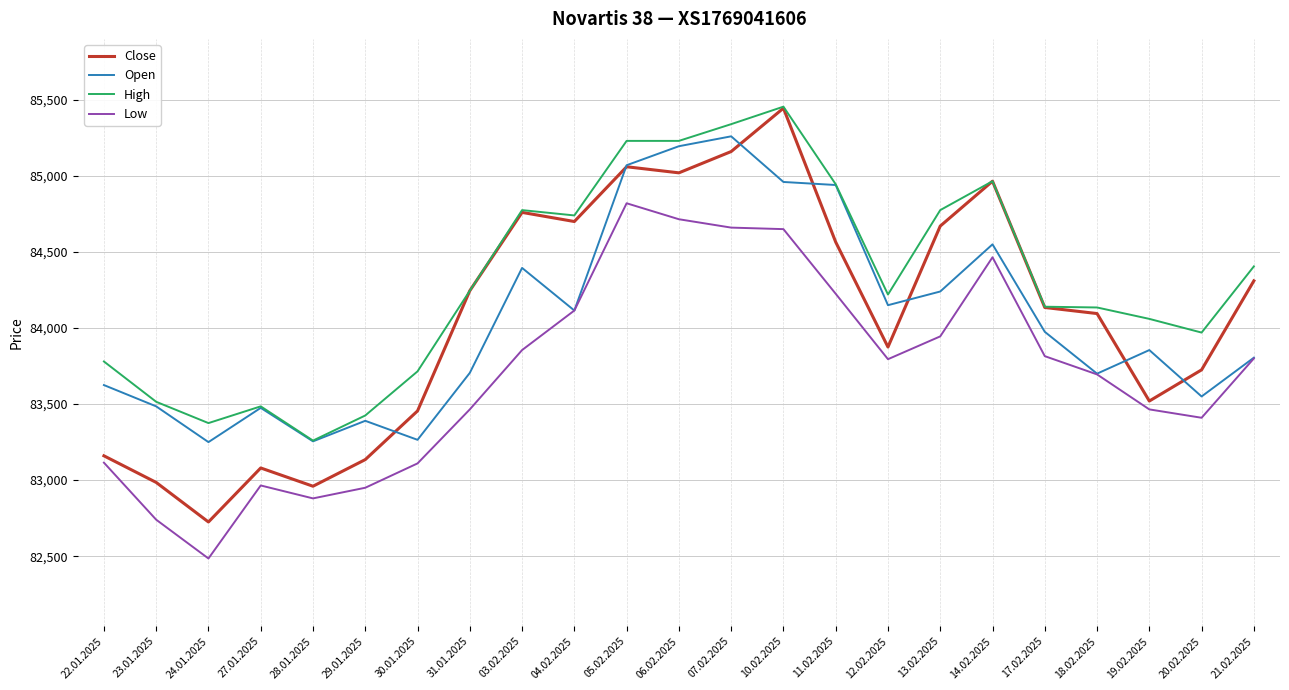

What is the spread (max minus min) of values at 17.02.2025?

325